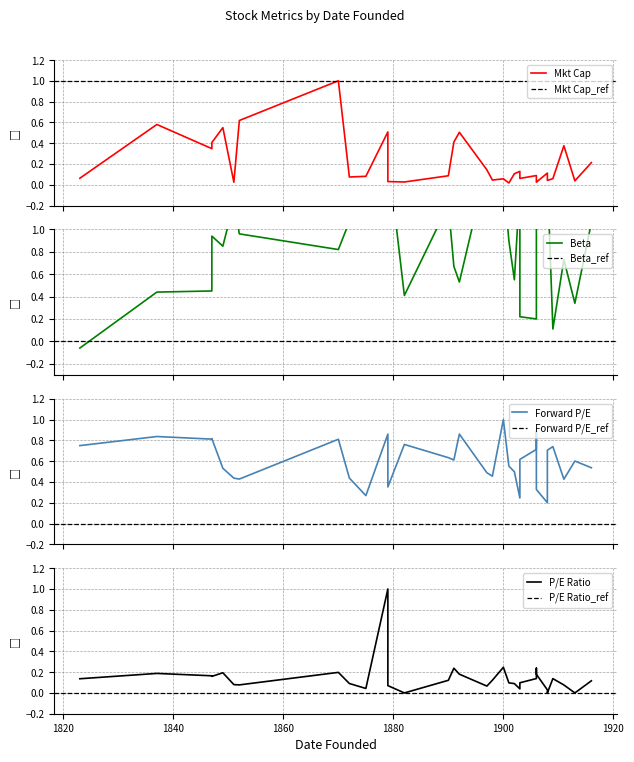

What is the greatest value displayed?

1.7